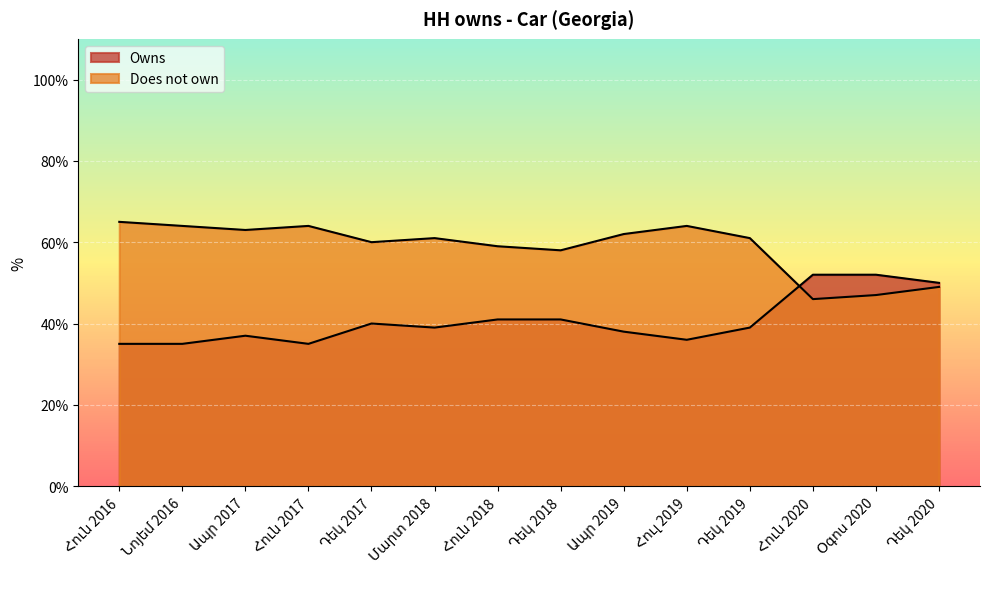

What position from the left is Դեկ 2020?

14